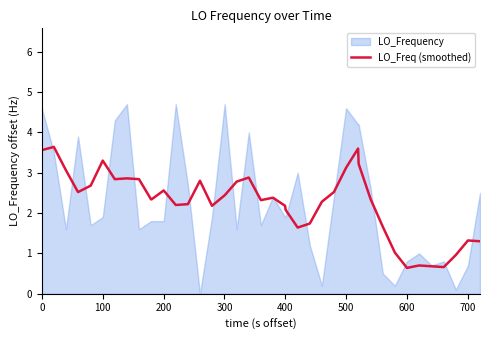

How many points are higher than both their immediate neighbors (excluding endpoints)?

10